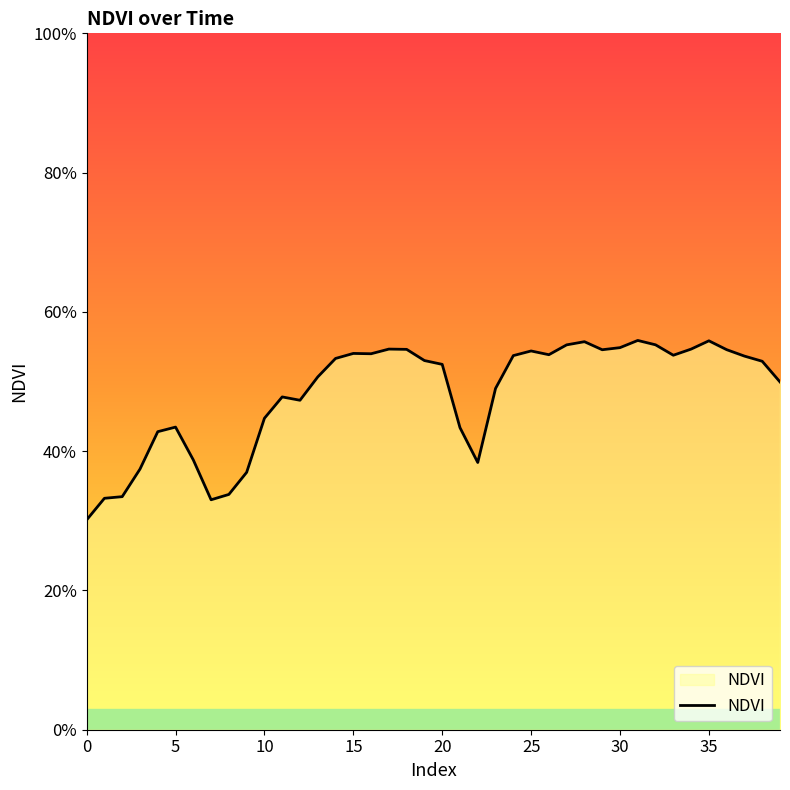

Is this an area chart (filled region under the line)?

Yes